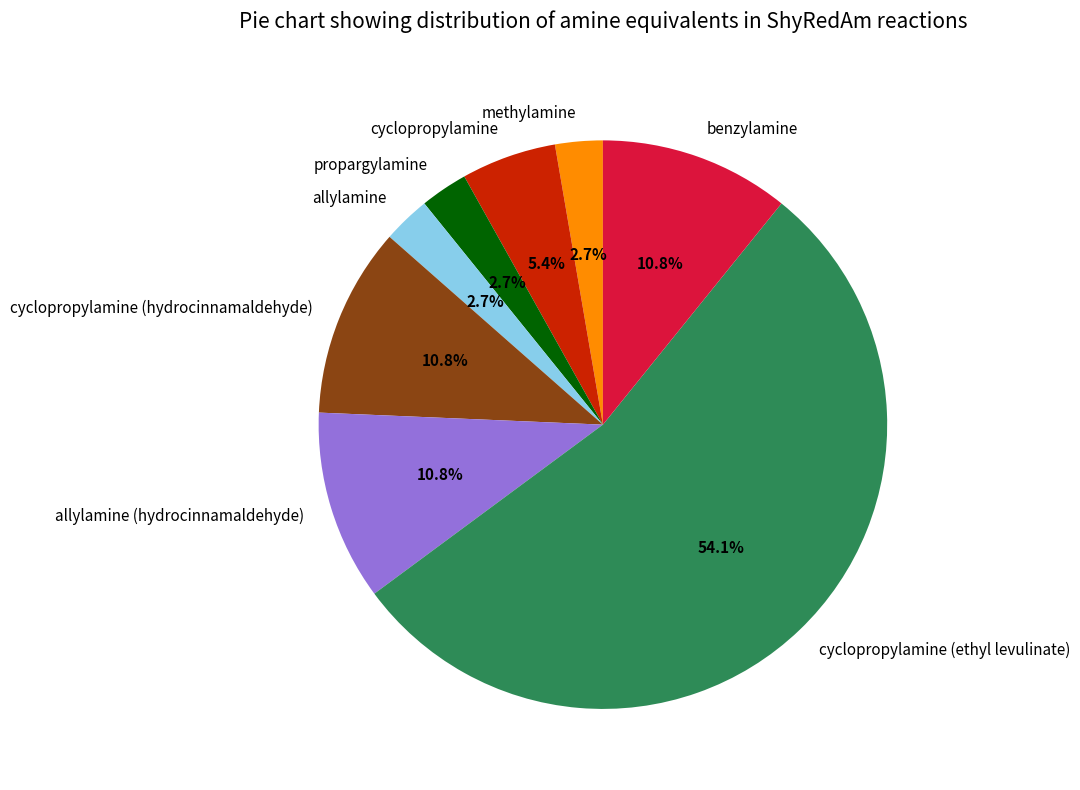

Approximately how many times larger is the value at cyclopropylamine (hydrocinnamaldehyde) compared to benzylamine?

1.0